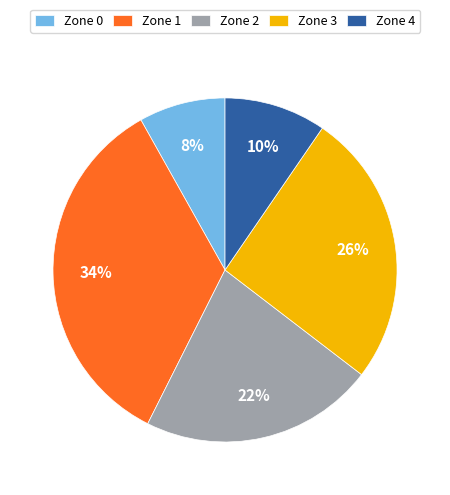

Between Zone 1 and Zone 4, which is larger?

Zone 1